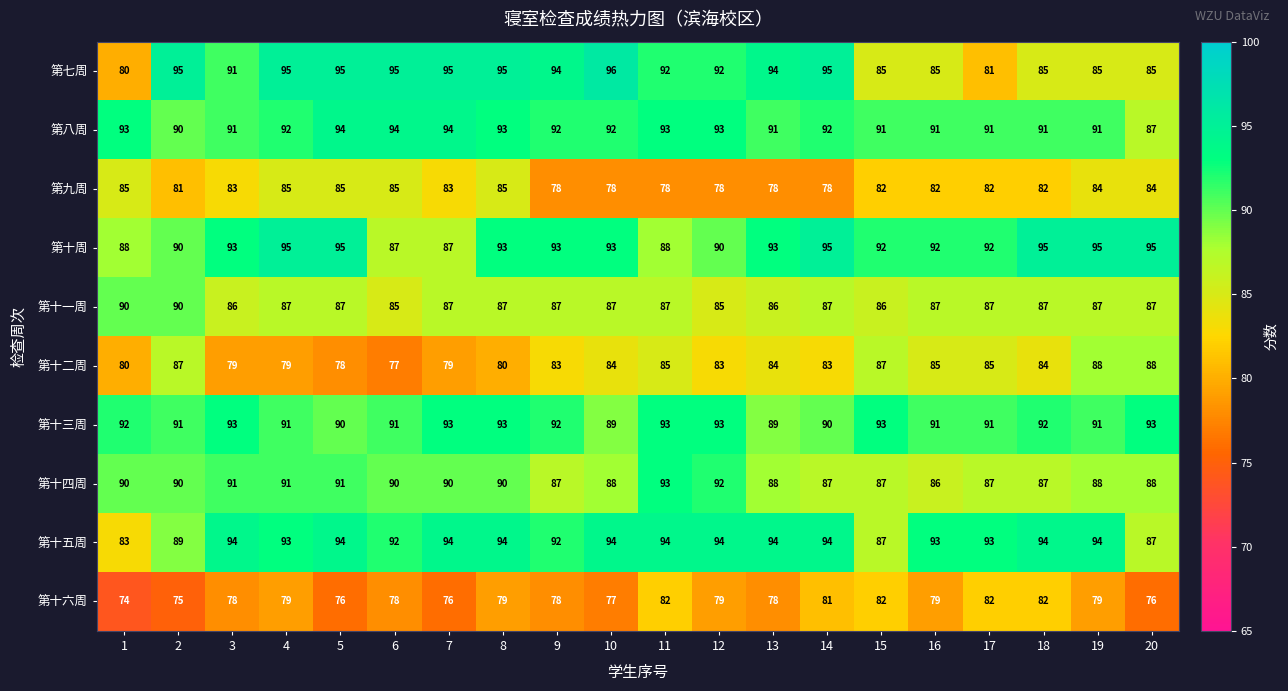

What is the average value of the 第十周 series?

92